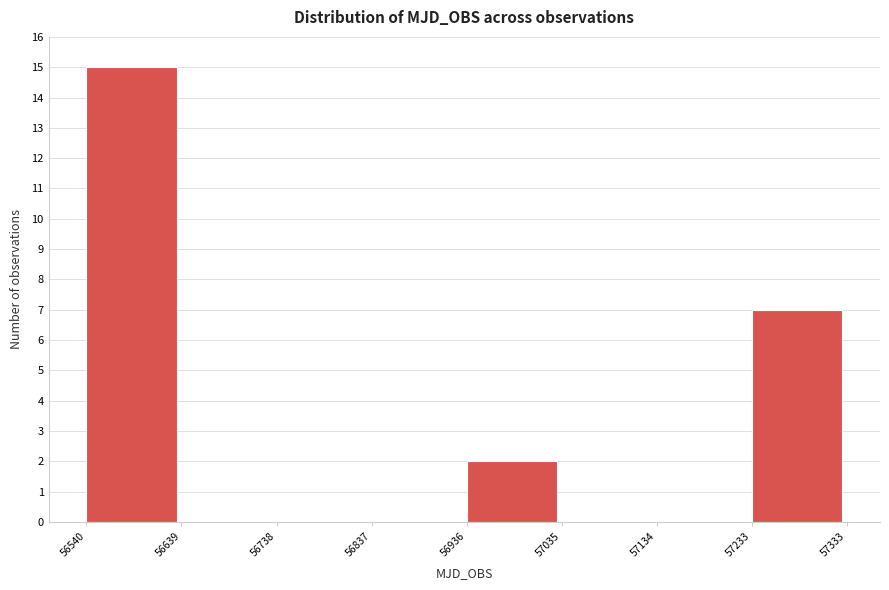

Which range on the x-axis has the tallest bar?

56540 to 56639